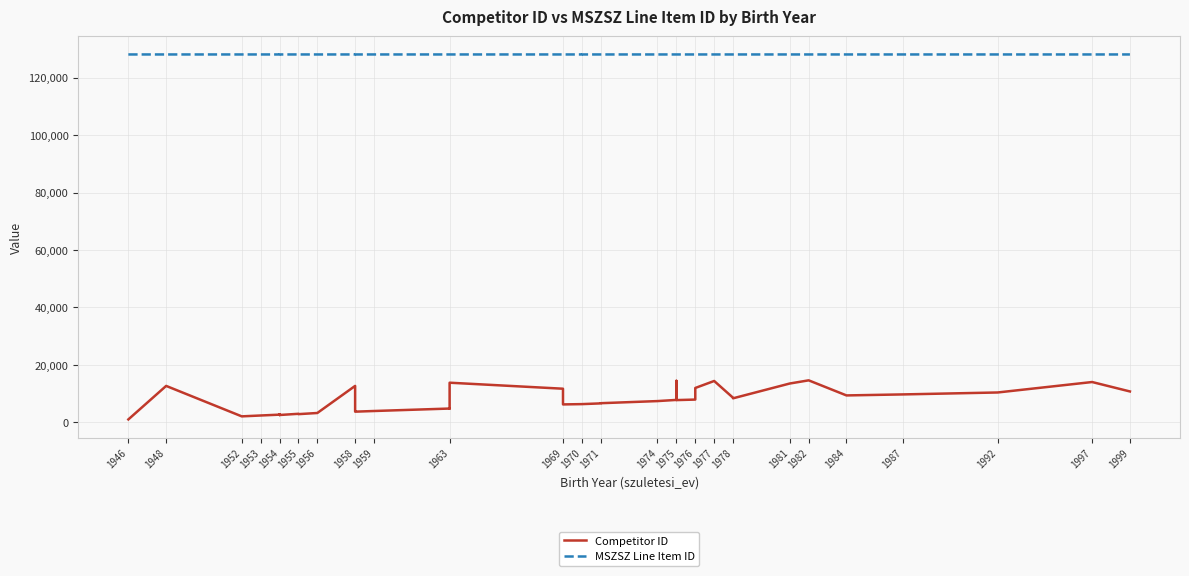

List the series in order of their overall mean, highest first.

MSZSZ Line Item ID, Competitor ID